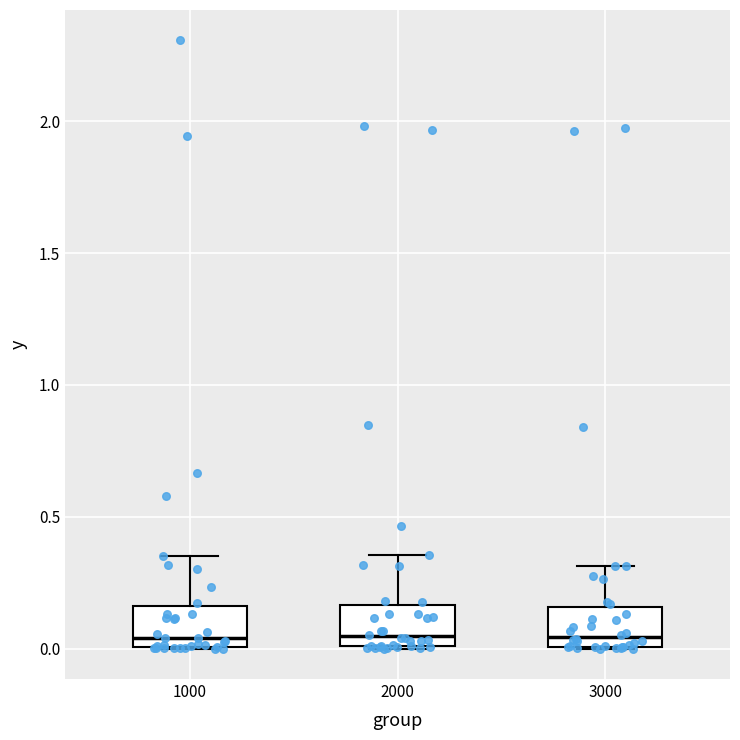

Reading left to right, transcribe this box plot: for each box, give where its median line is, the range the box spans, and where its two whiskers end, as read against the y-axis. The values are not printed on the chart, so give them approximately, as read against the axis.

1000: median 0.05, box 0.00 to 0.15, whiskers 0.00 to 0.35
2000: median 0.05, box 0.00 to 0.15, whiskers 0.00 to 0.35
3000: median 0.05, box 0.00 to 0.15, whiskers 0.00 to 0.30